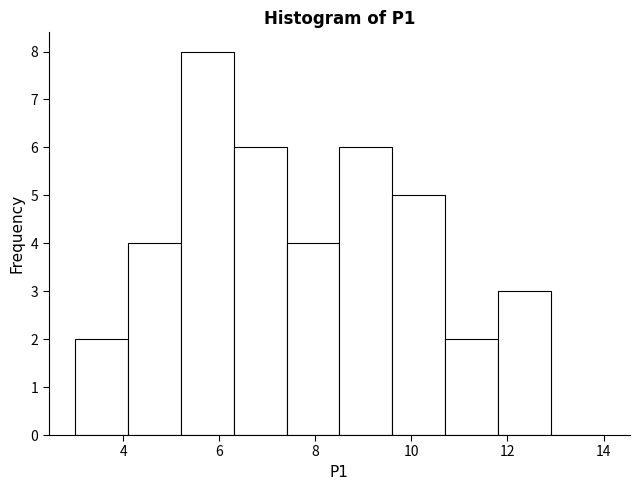

What is the height of the bar covering 7.4 to 8.5 on the x-axis? Neither the bar edges nor the heights are printed on the chart, so give them approximately, as read against the axes.

4